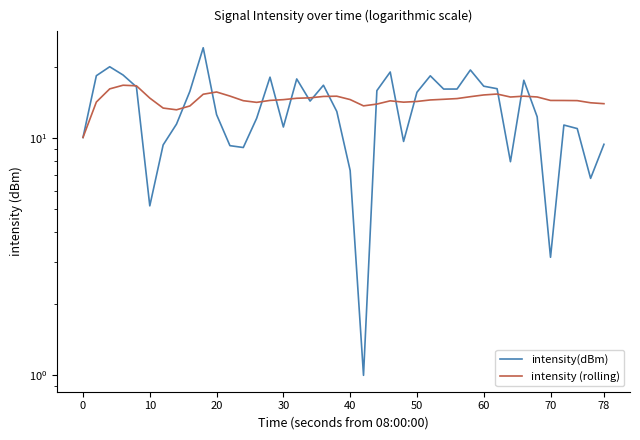

Which series ends up on top after the final intersection of intensity (rolling) and intensity(dBm)?

intensity (rolling)